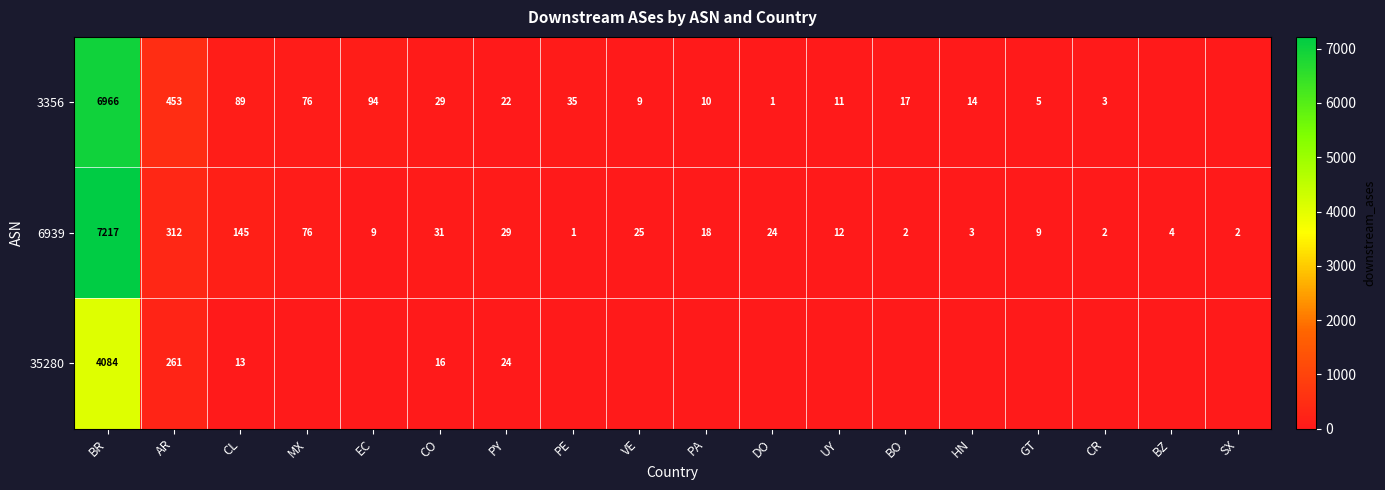

Which series has the largest total across all categories?

row_1